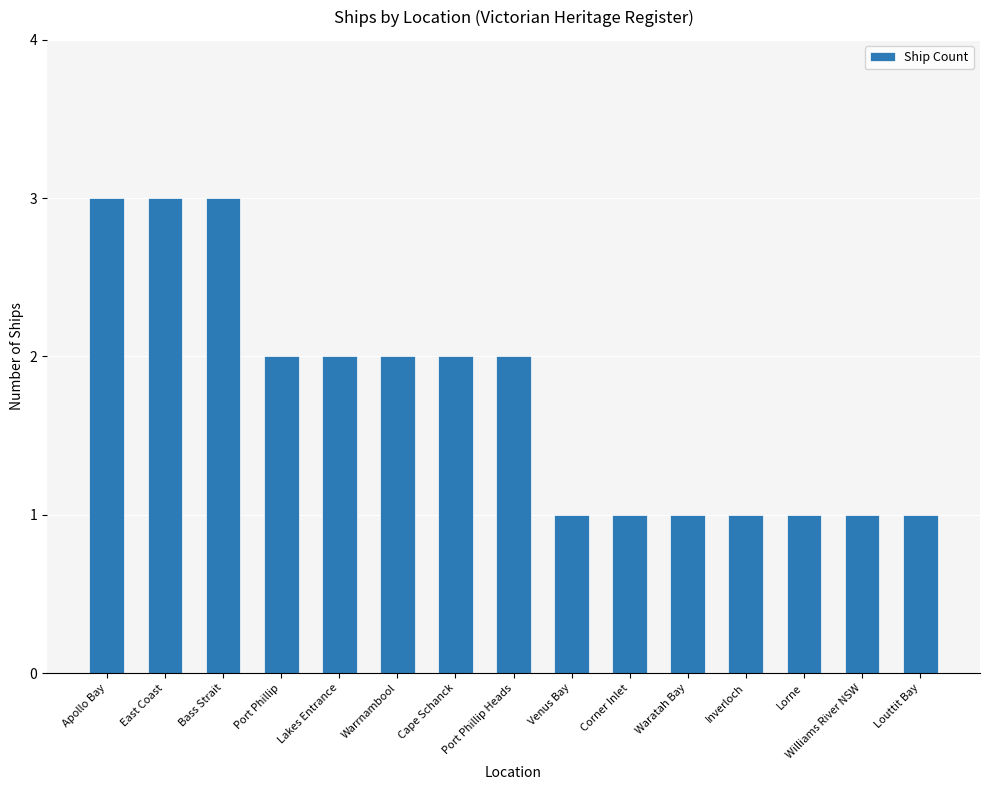

True or false: the data shows 5 at Apollo Bay.

False